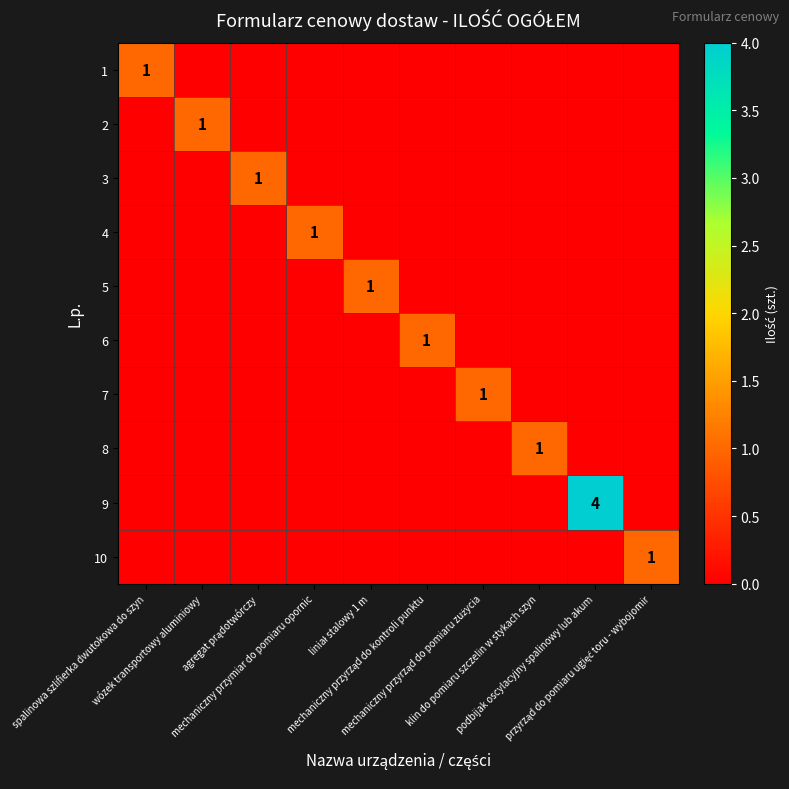

Count the 9 values in the range 0 to 1.

9